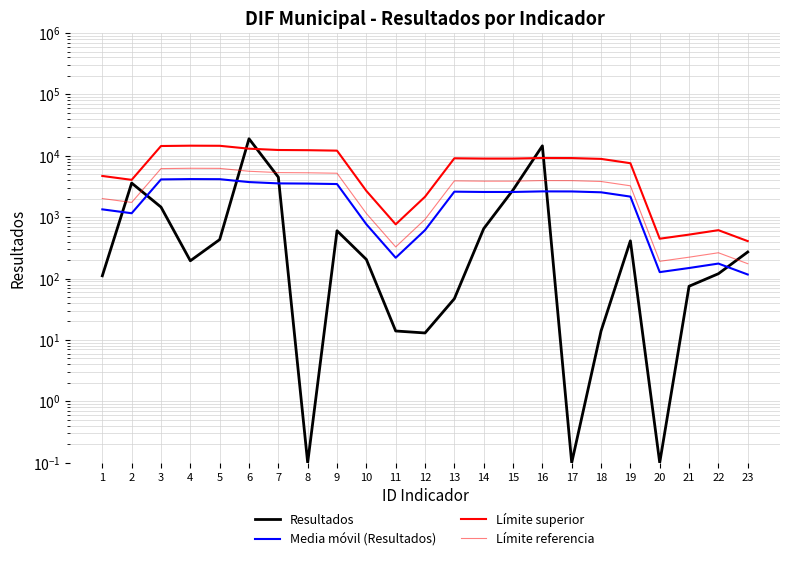

True or false: Límite referencia and Media móvil (Resultados) intersect in this chart.

False